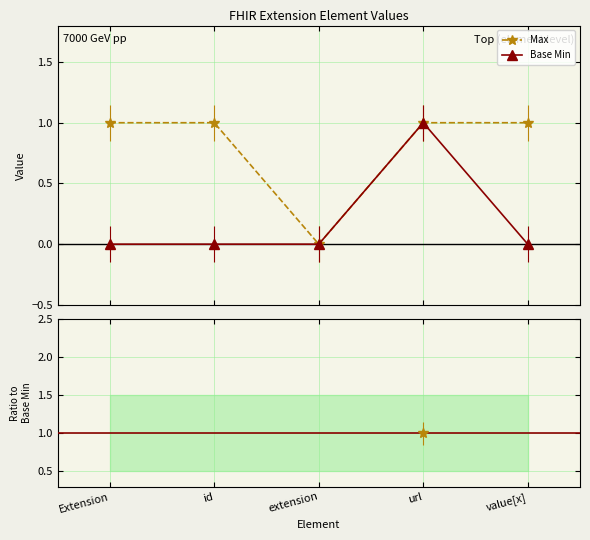

What is the label of the 4th point from the right?

id